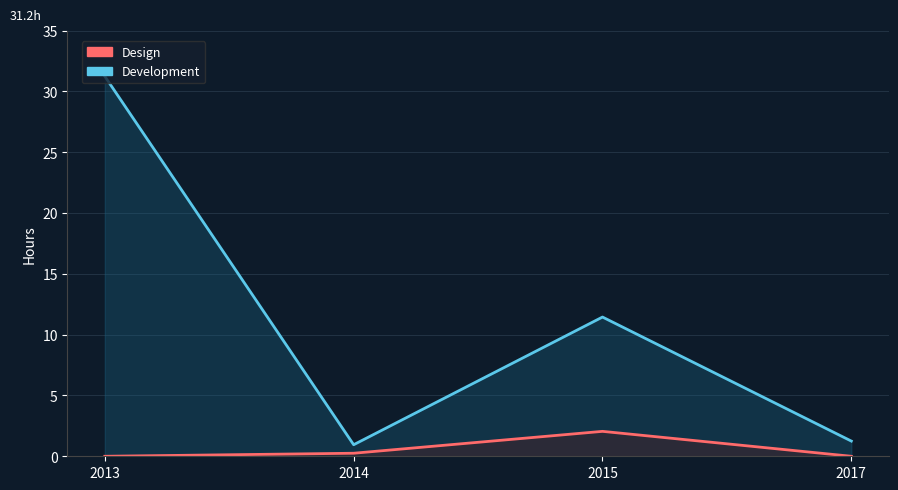

True or false: Design and Development cross at least once.

False